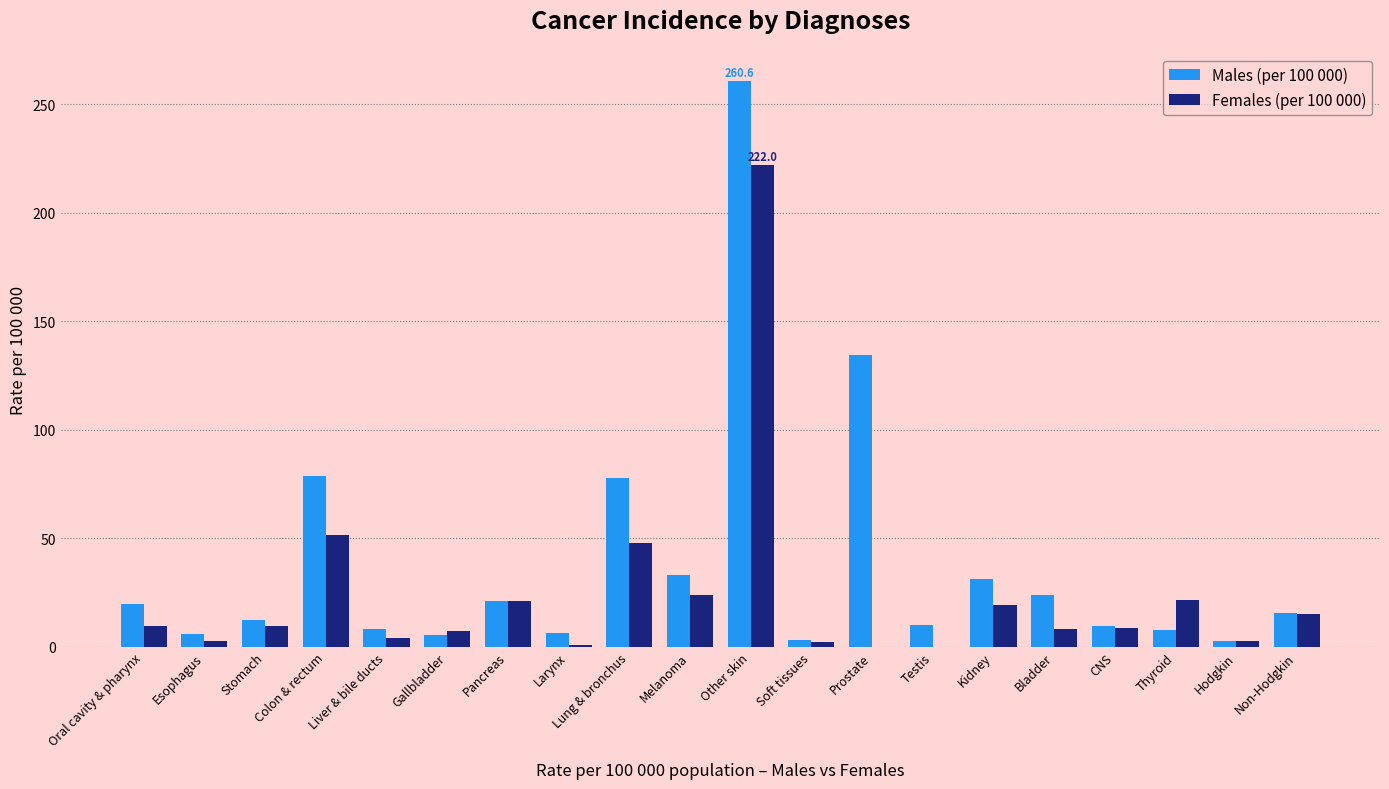

Which series has the largest total across all categories?

Males (per 100 000)